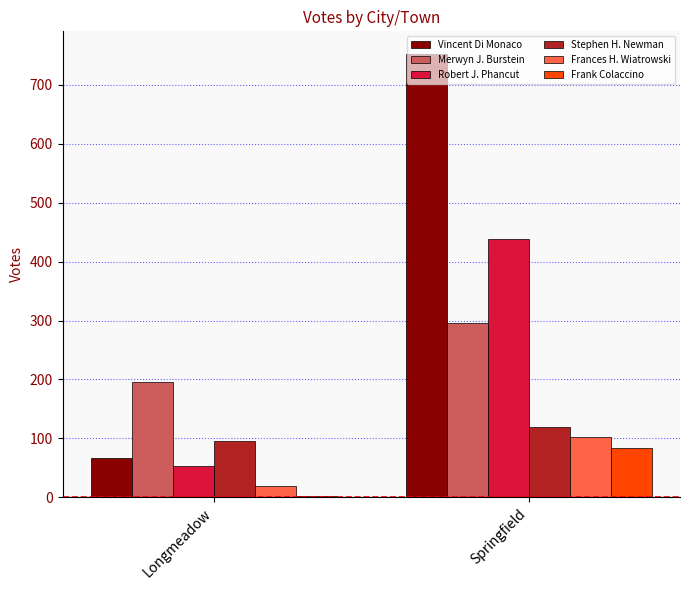

True or false: Stephen H. Newman has a value of 95 at Longmeadow.

True